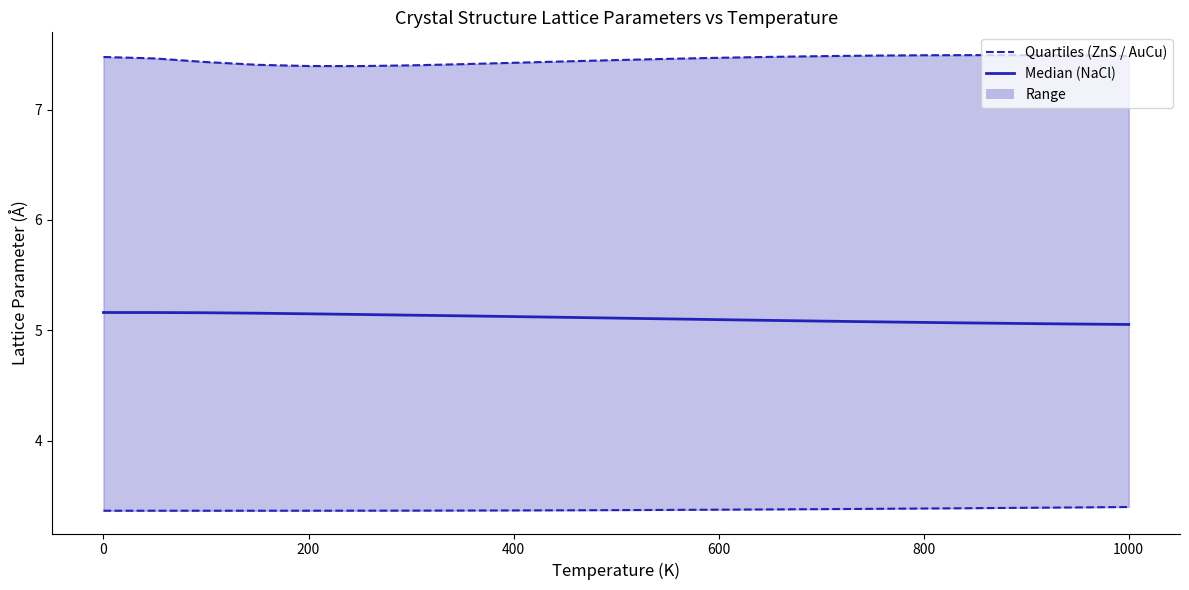

What is the difference between the second highest and second lowest values in the B1--NaCl--rock-salt a=3.4043 series?

0.1